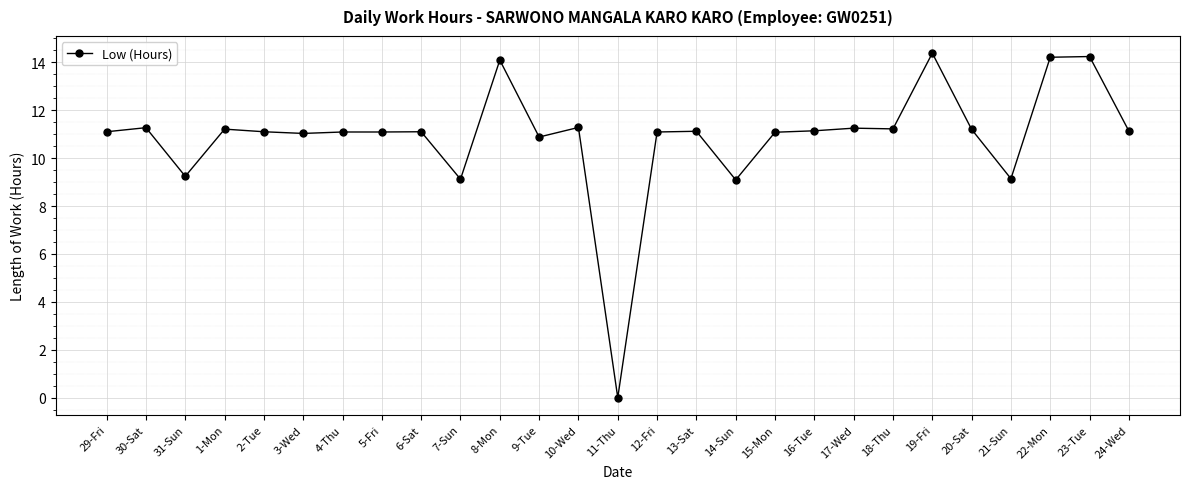

Where is the first local minimum?

31-Sun